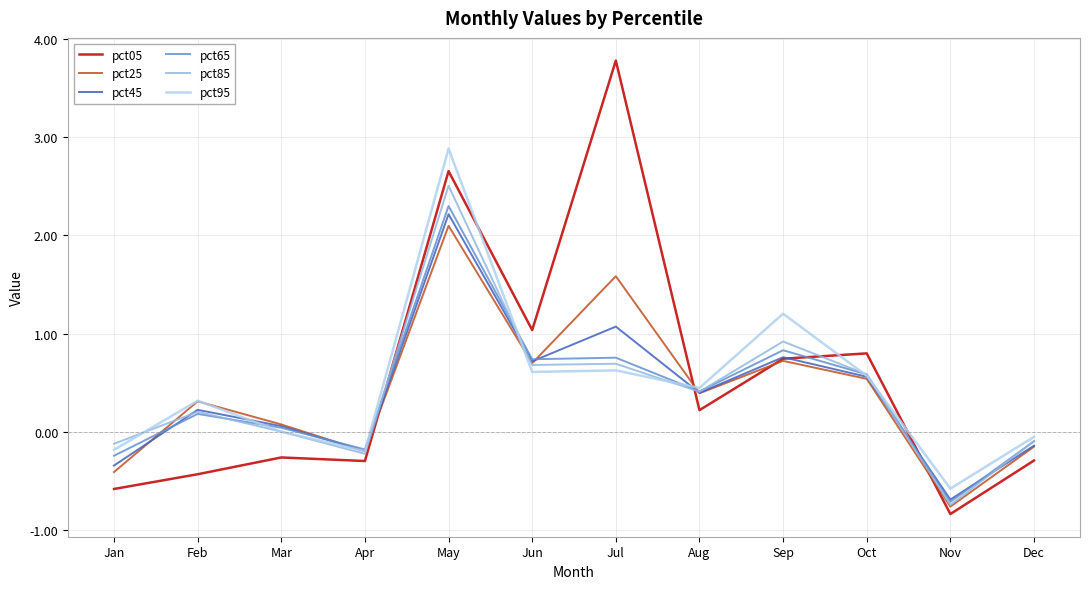

At which label is pct25 closest to 0?

Mar